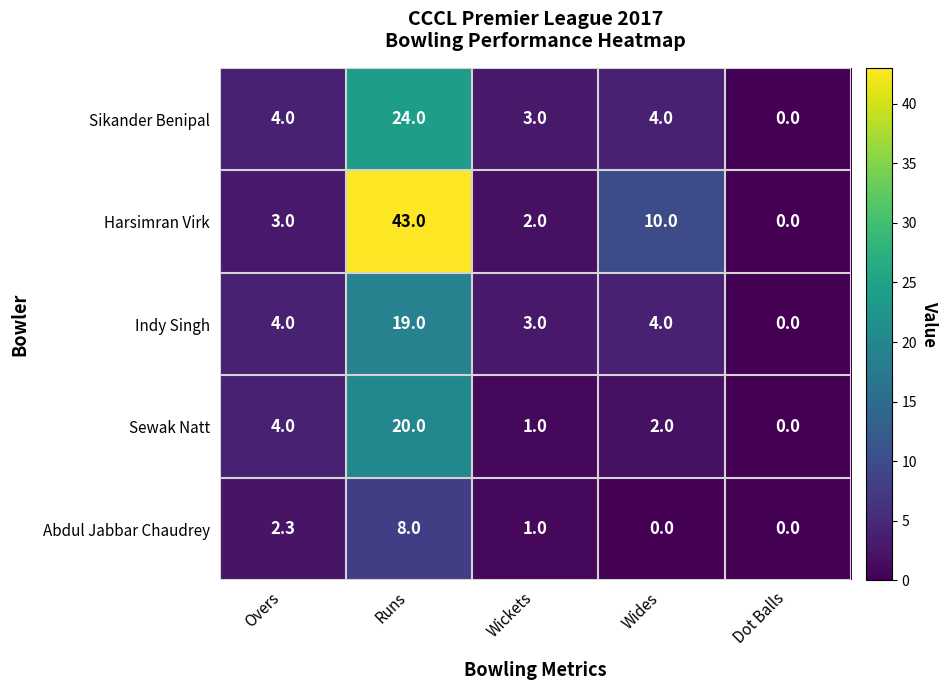

Read the Harsimran Virk value at Wickets.

2.0